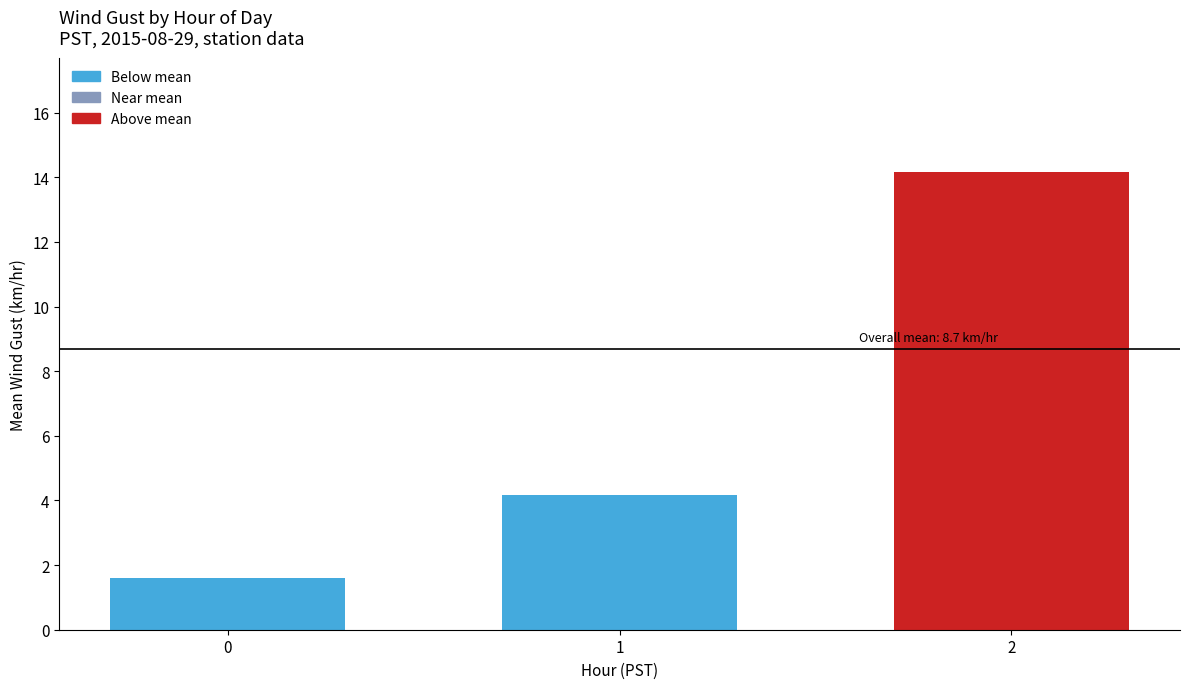

Which has a higher value, 1 or 2?

2